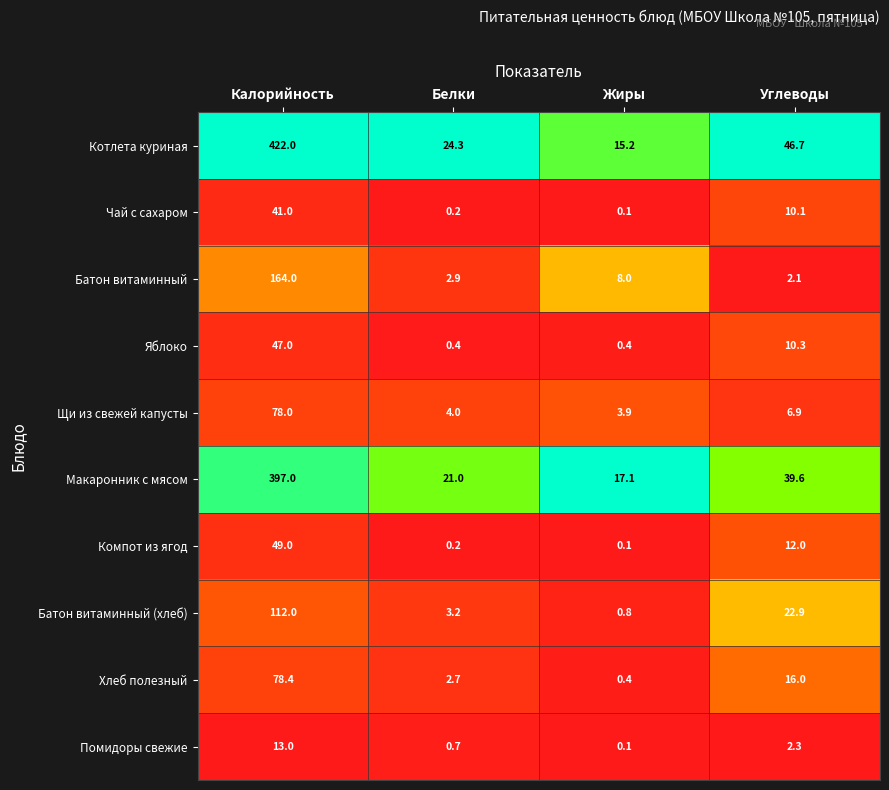

What is the difference between the Батон витаминный values at Белки and Жиры?

5.1